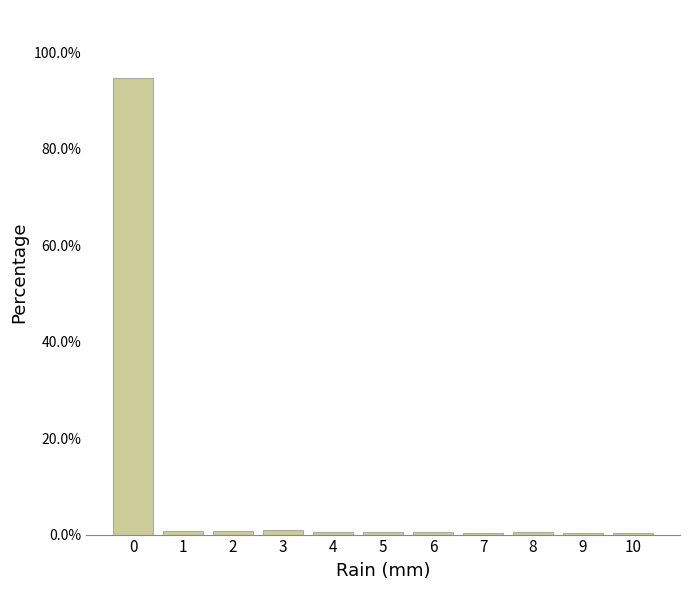

Over which range of the x-axis is the bar tallest?

-0.5 to 0.5